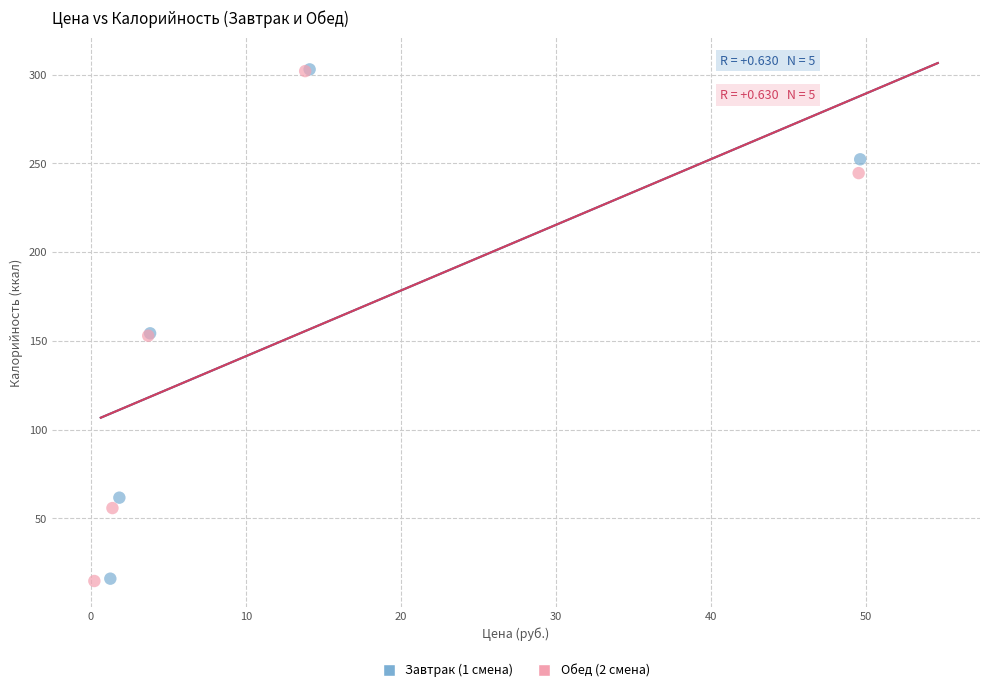

What are all the series names shown in the legend?

Завтрак (1 смена), Обед (2 смена)